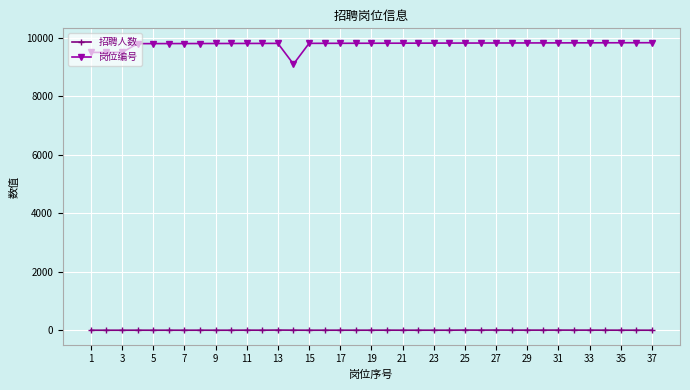

Which series has the largest total across all categories?

岗位编号